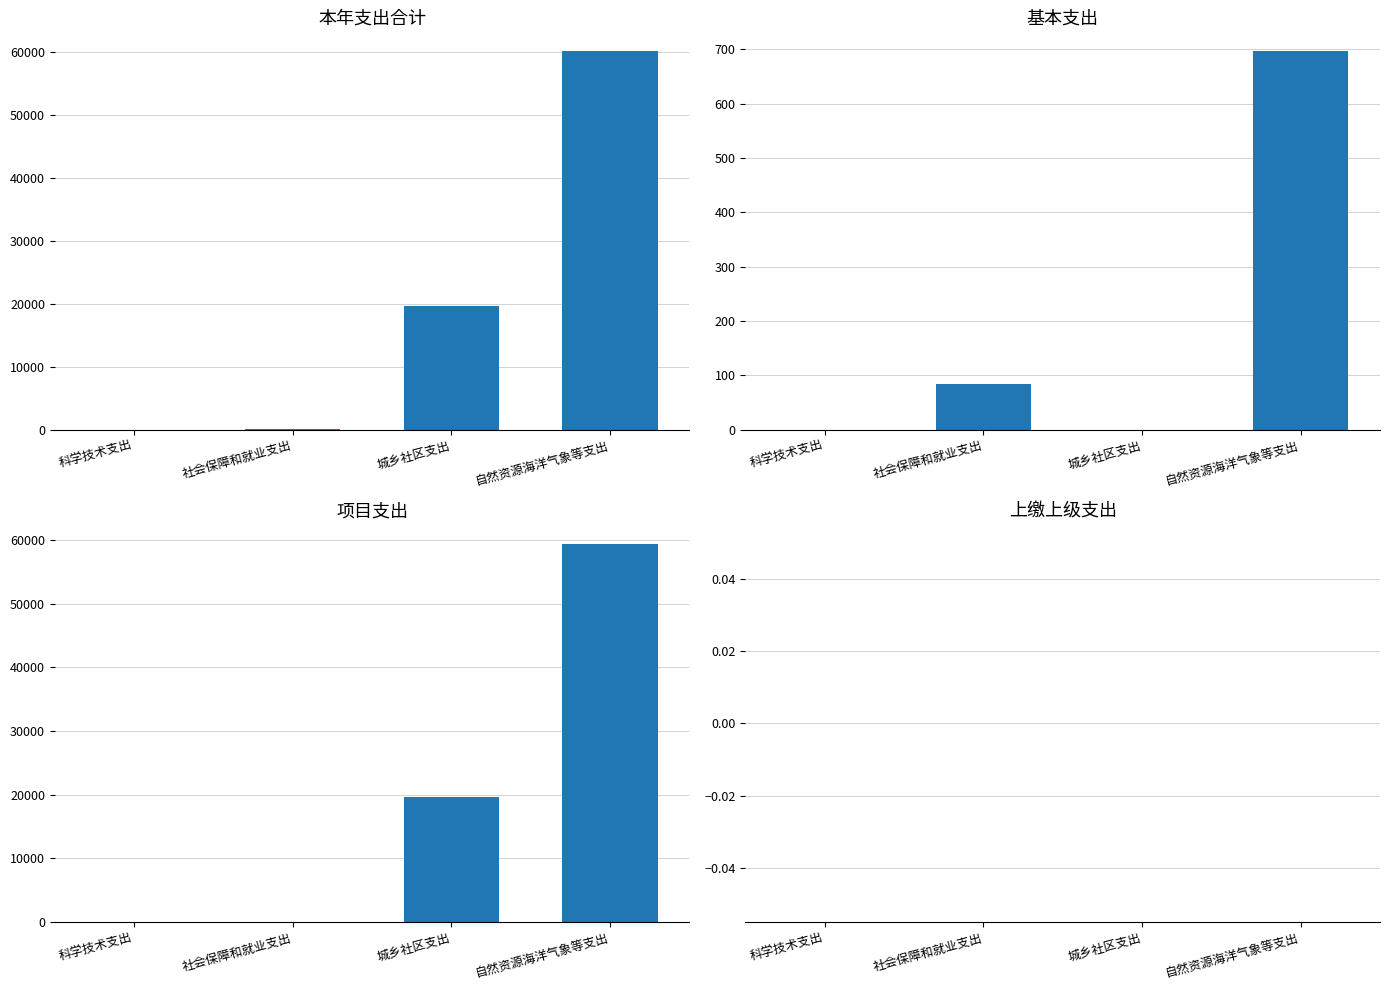

Is the value of 项目支出 at 自然资源海洋气象等支出 greater than the value of 上缴上级支出 at 社会保障和就业支出?

Yes